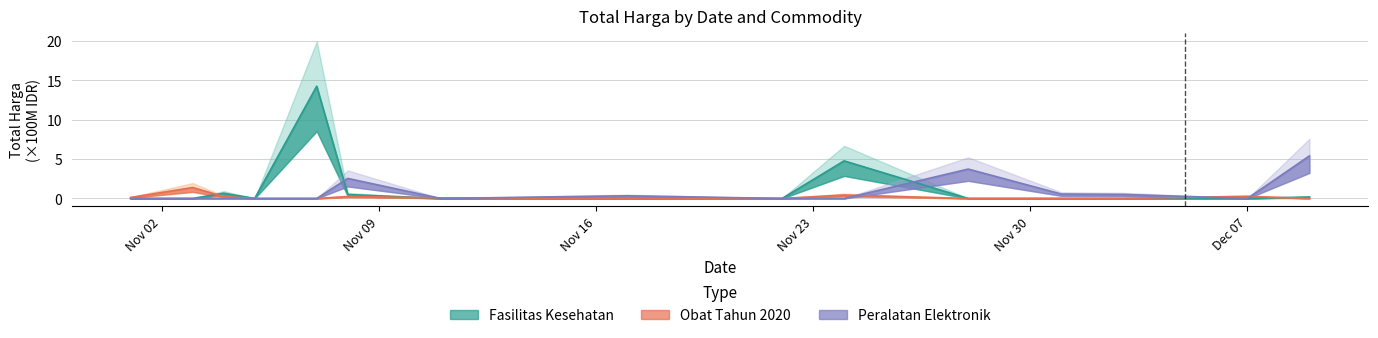

List the labels in order of Peralatan Elektronik value, largest first.

2021-12-09, 2021-11-28, 2021-11-08, 2021-12-01, 2021-12-03, 2021-11-17, 2021-11-01, 2021-11-03, 2021-11-04, 2021-11-05, 2021-11-07, 2021-11-11, 2021-11-22, 2021-11-24, 2021-12-07